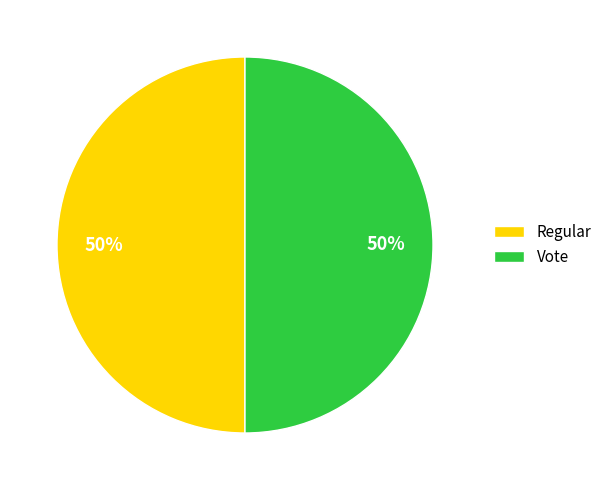

To the nearest percent, what percentage of the pie is Regular?

50%